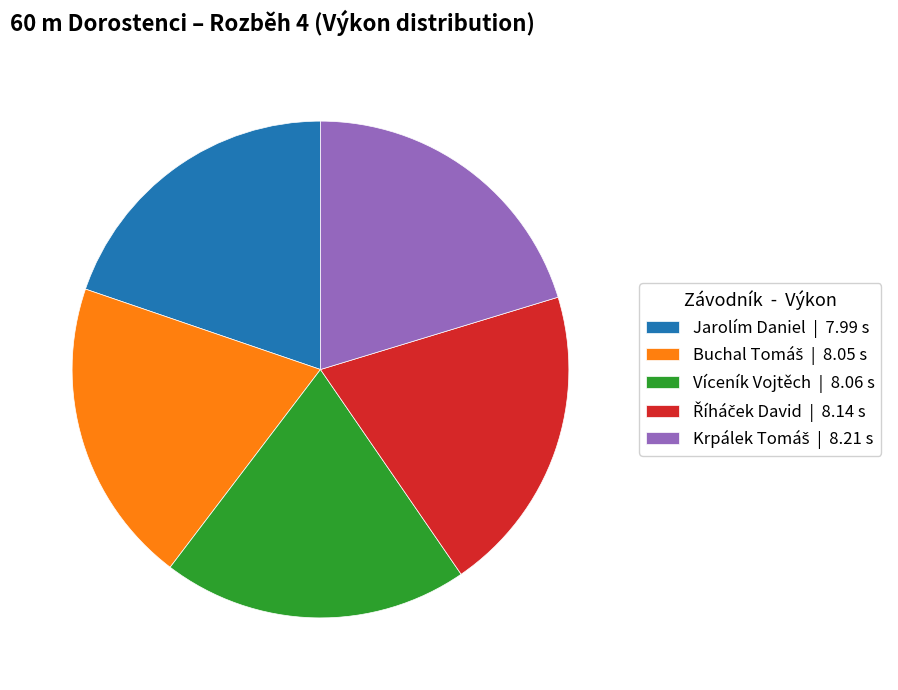

The Jarolím Daniel slice represents 33% of the pie. True or false?

False